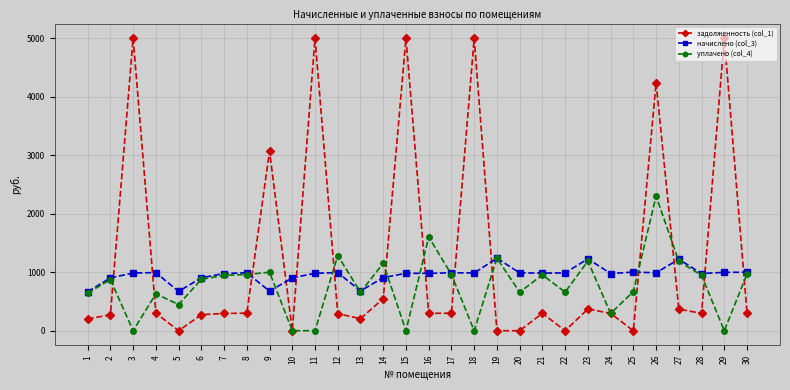

What is the sum of the задолженность (col_1) values at 10 and 9?

3069.9